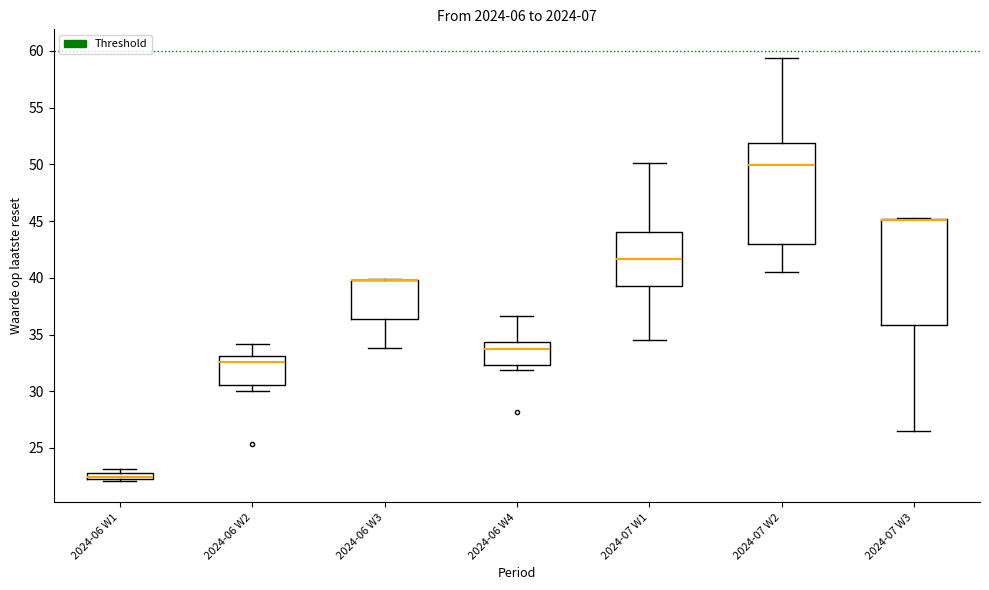

Where does the median line of the box for 2024-07 W1 sit on the y-axis? The values are not printed on the chart, so give them approximately, as read against the axis.

41.5